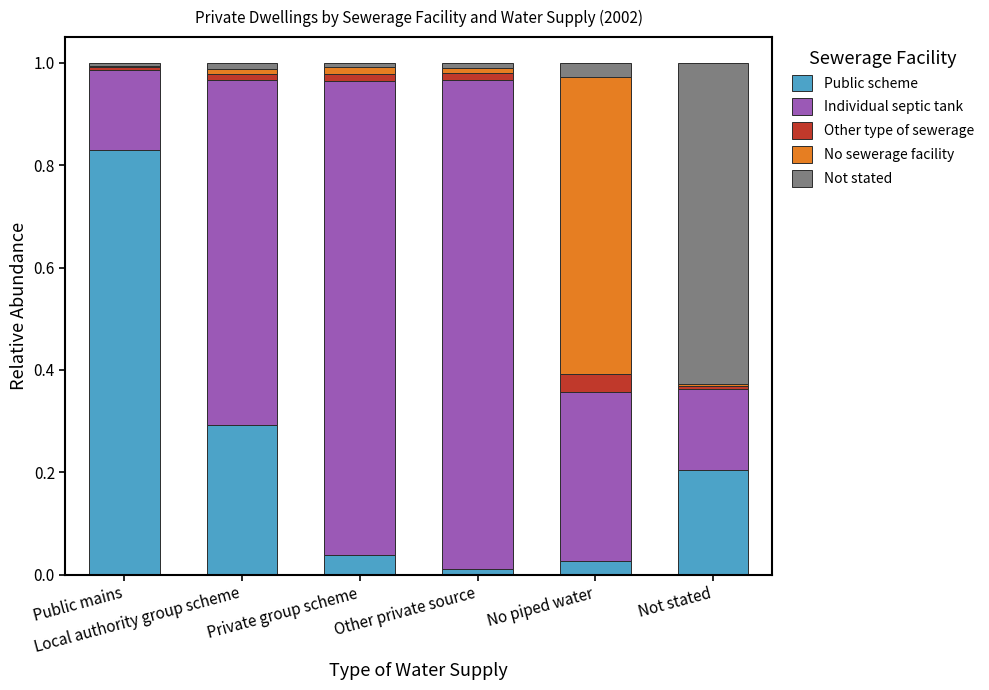

Are the bars grouped side by side (vs. stacked)?

No